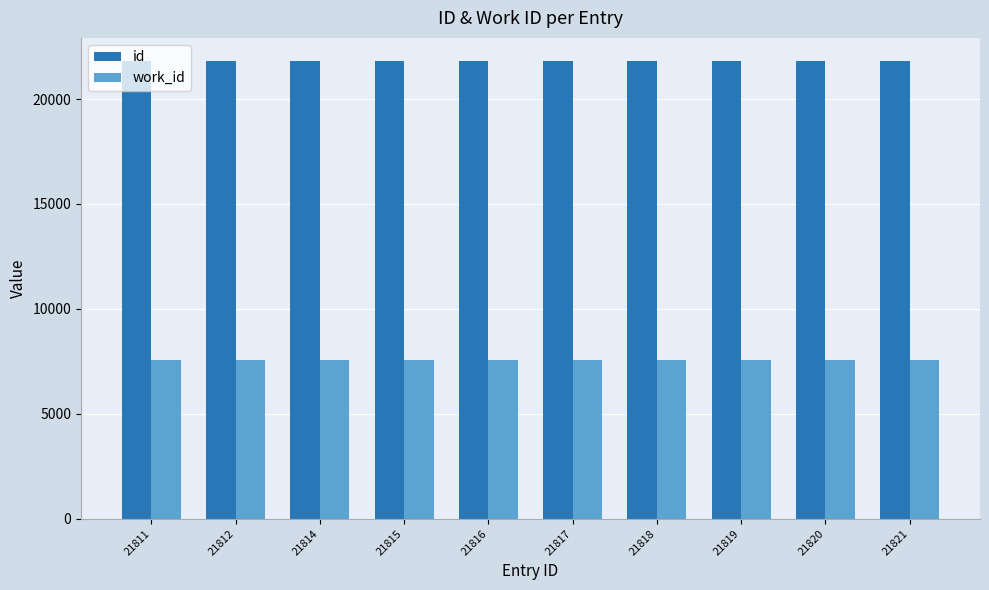

Are the bars grouped side by side (vs. stacked)?

Yes